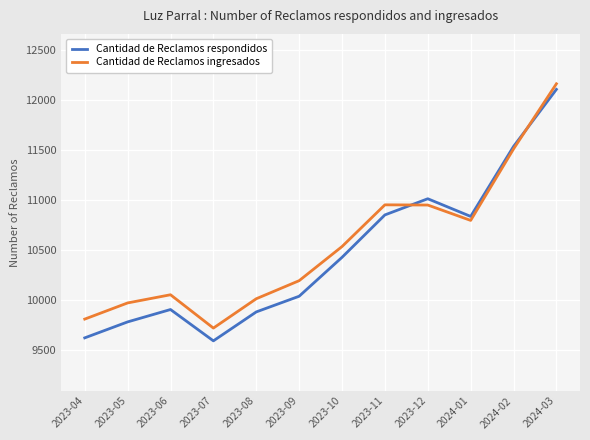

Rank the series by their maximum value, from lowest to highest.

Cantidad de Reclamos respondidos, Cantidad de Reclamos ingresados